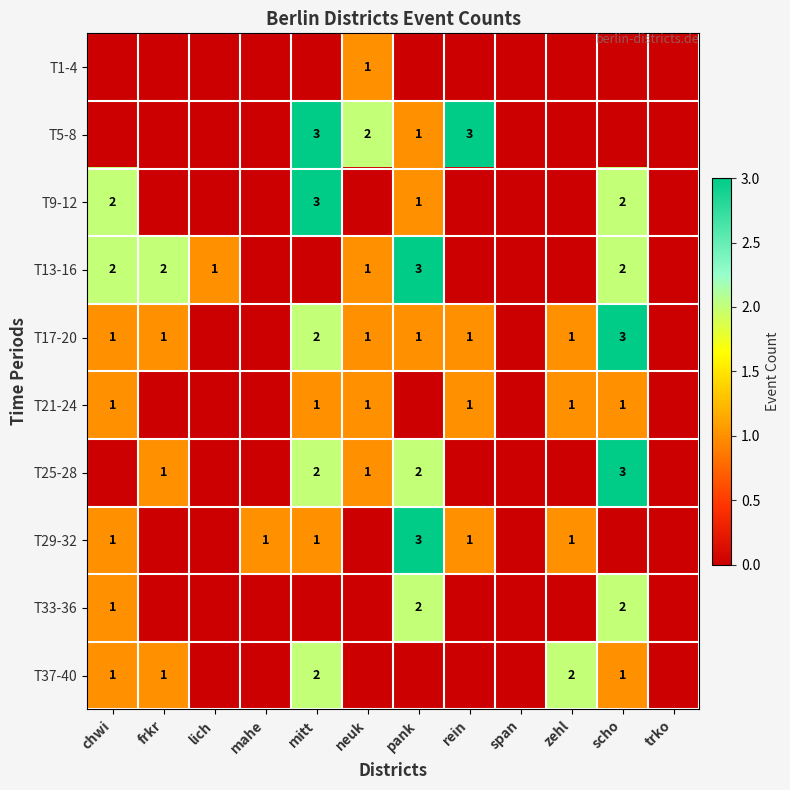

At how many categories does at least one series exceed 2?

4